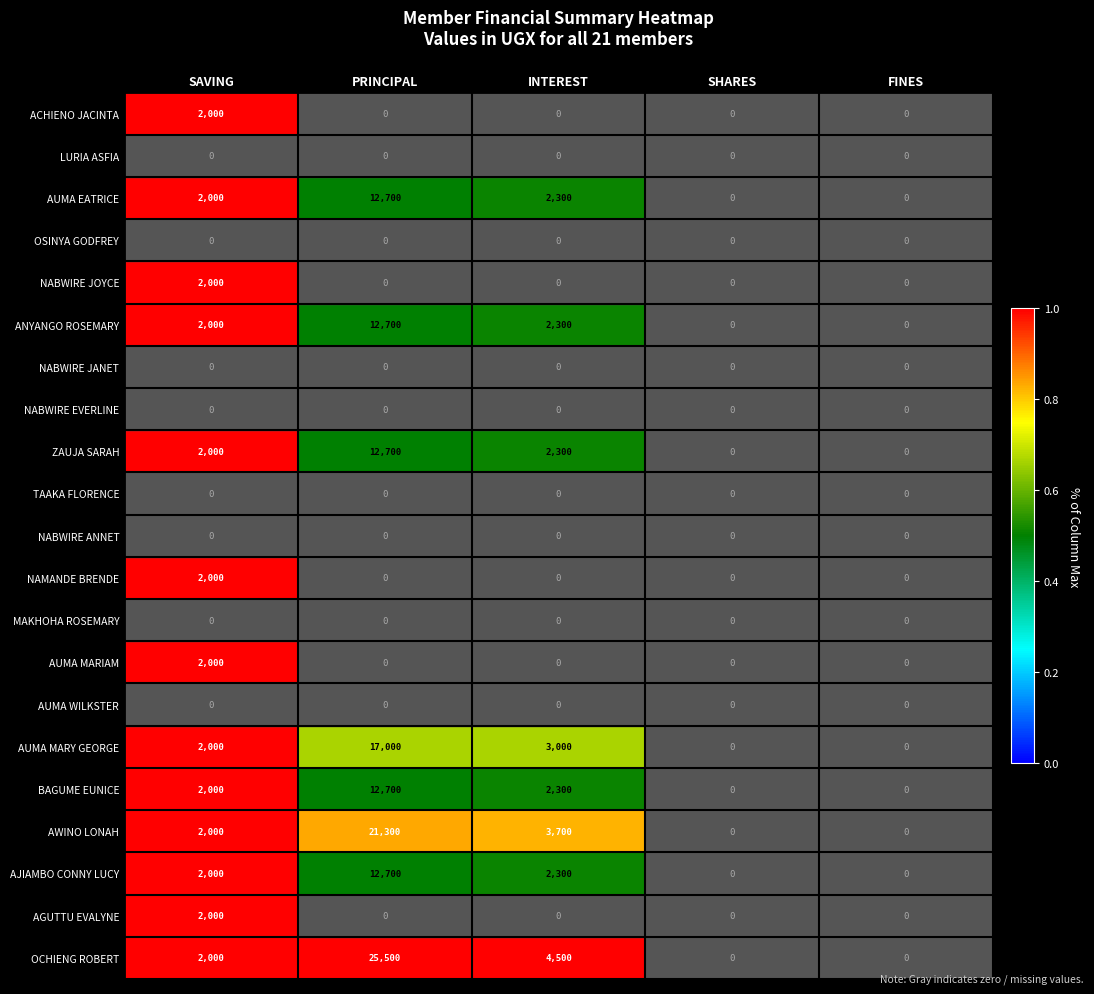

What is the spread (max minus min) of values at SAVING?

2000